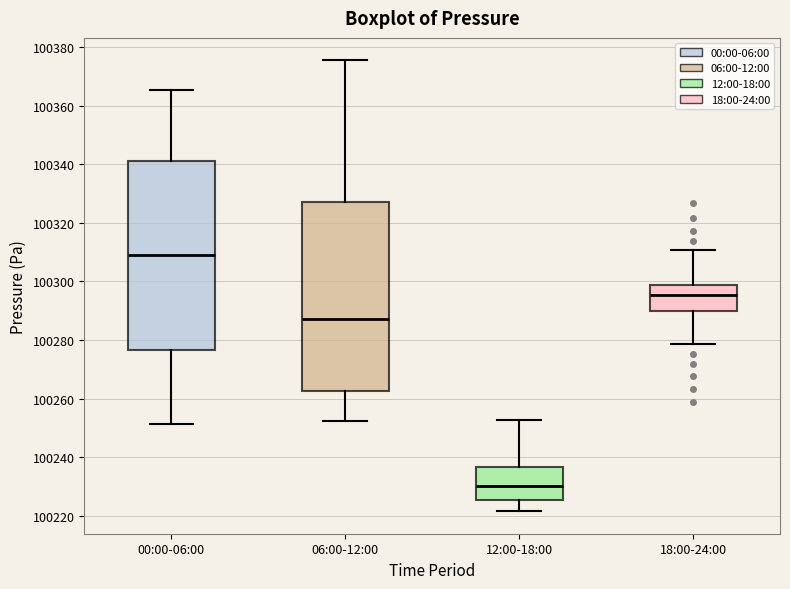

Reading left to right, transcribe this box plot: for each box, give where its median line is, the range the box spans, and where its two whiskers end, as read against the y-axis. The values are not printed on the chart, so give them approximately, as read against the axis.

00:00-06:00: median 100310, box 100276 to 100342, whiskers 100252 to 100366
06:00-12:00: median 100288, box 100262 to 100326, whiskers 100252 to 100376
12:00-18:00: median 100230, box 100226 to 100236, whiskers 100222 to 100252
18:00-24:00: median 100296, box 100290 to 100298, whiskers 100278 to 100310